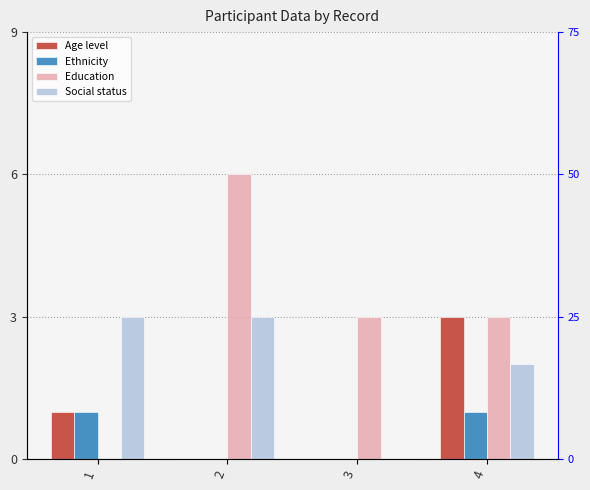

What is the difference between the Education values at 1 and 2?

6